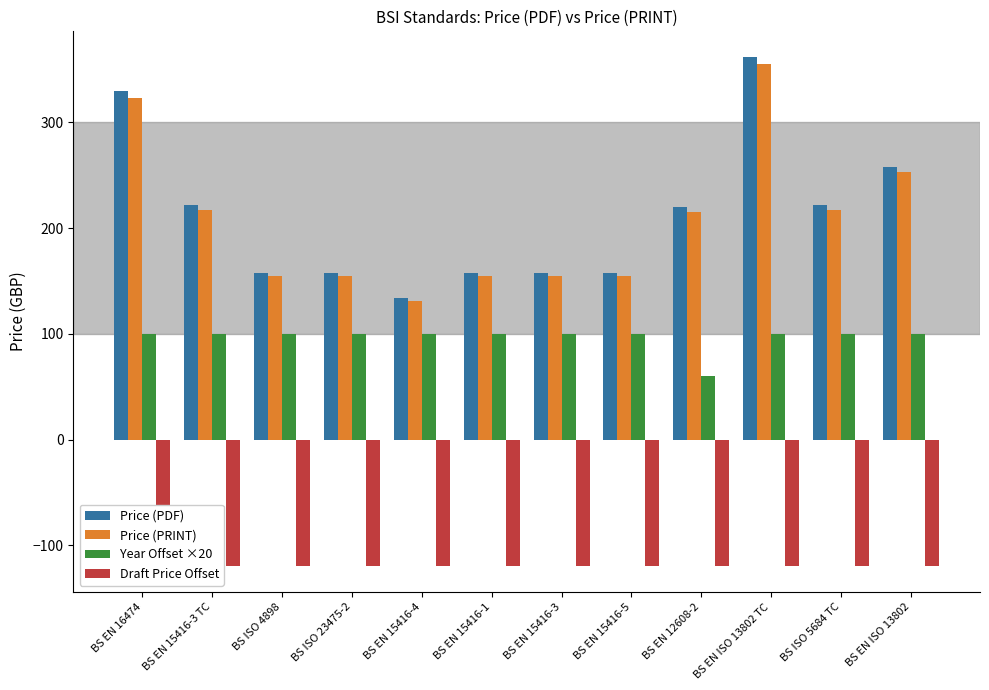

At which category does the chart reach its peak across all series?

BS EN ISO 13802 TC